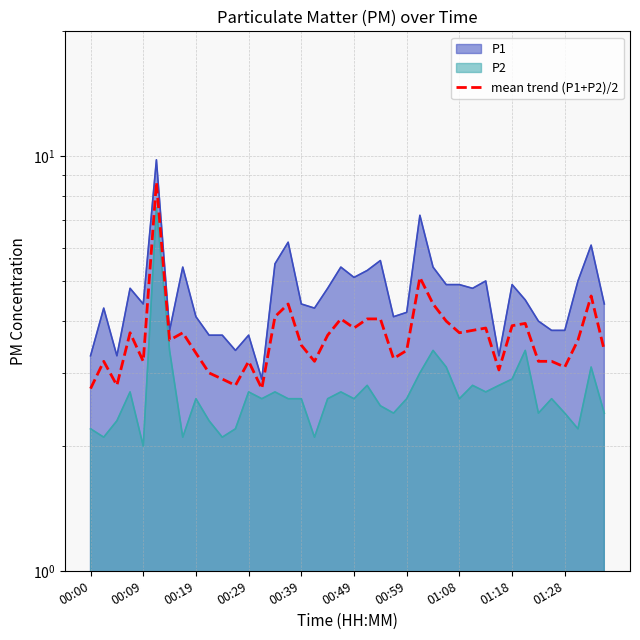

True or false: the data shows 4.4 at 26.

True